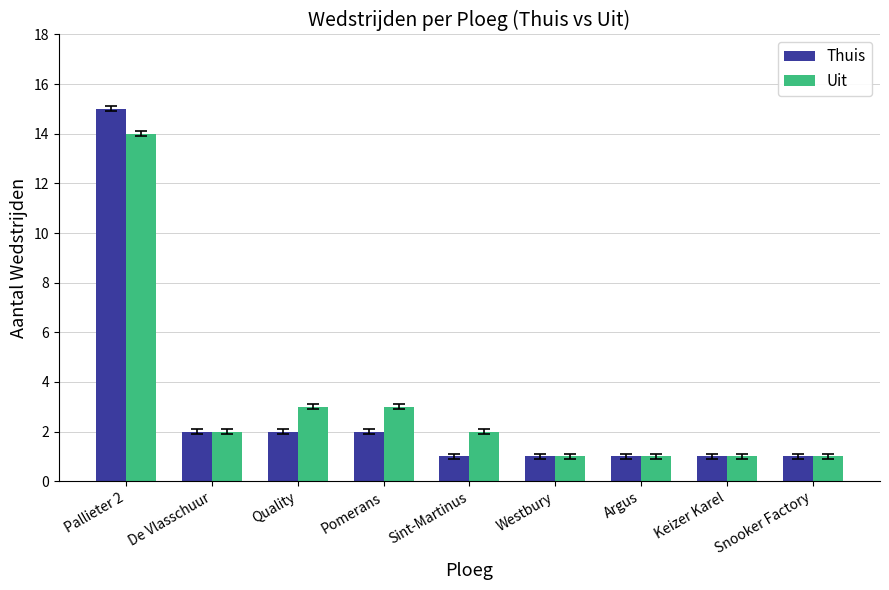

List the series in order of their overall mean, lowest first.

Thuis, Uit